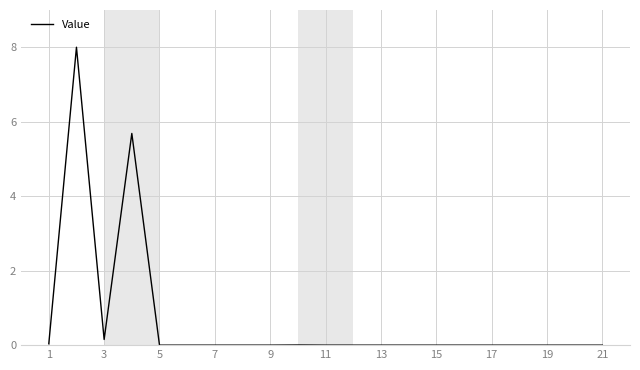

How many lines are shown in the chart?

1